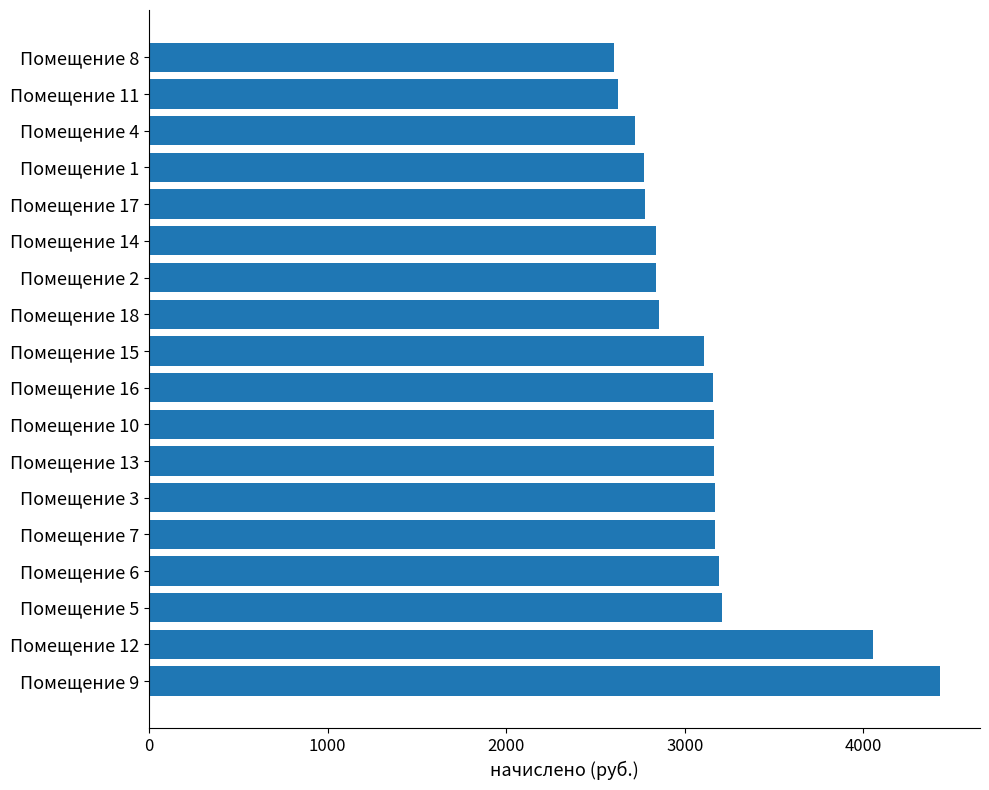

Where is the data nearest to the value 3518?

Помещение 5